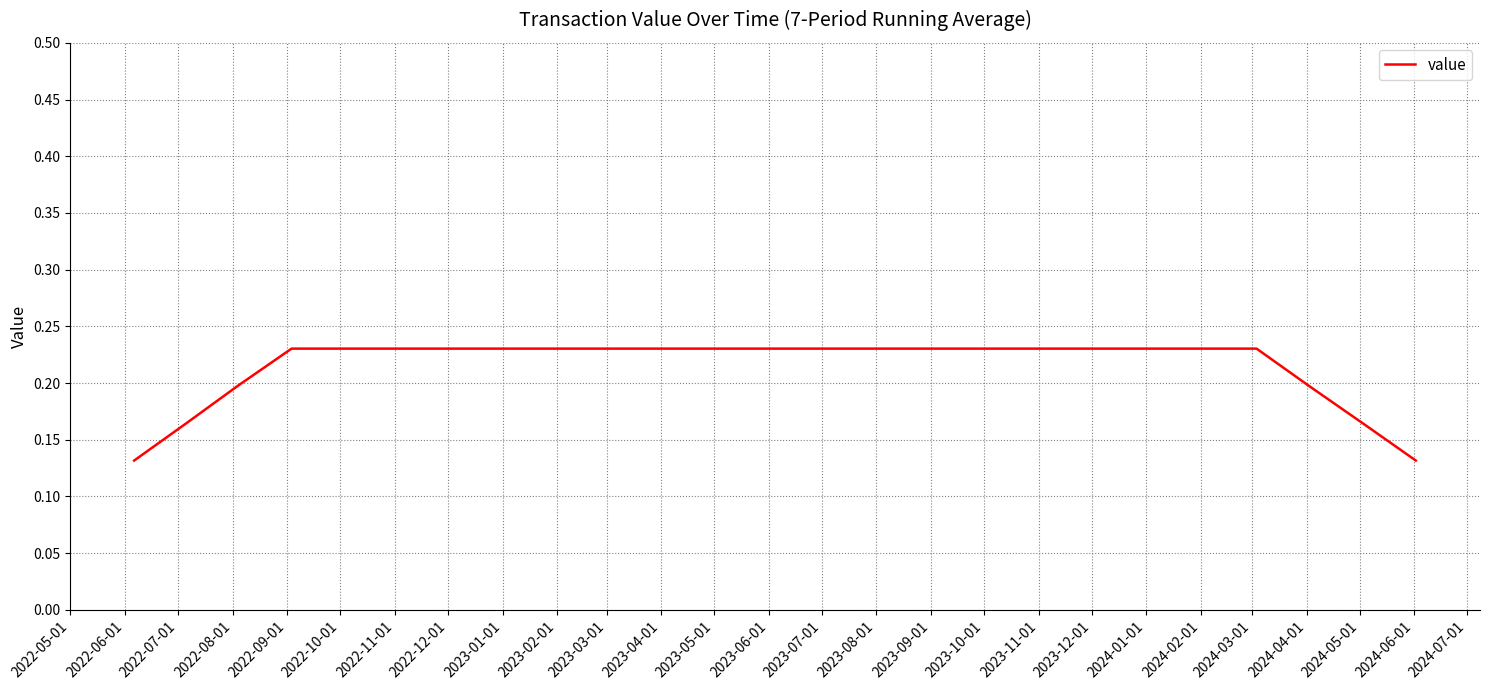

What is the average value?

0.2